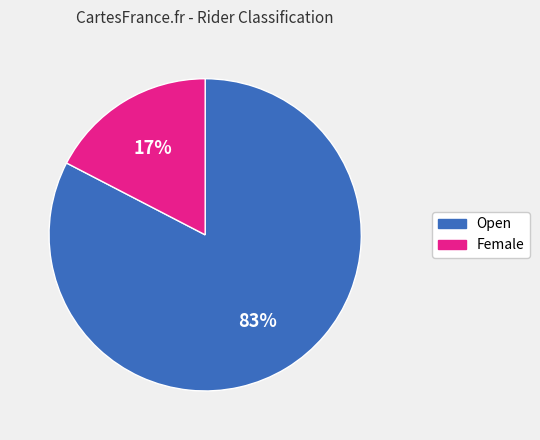

Between Open and Female, which is larger?

Open